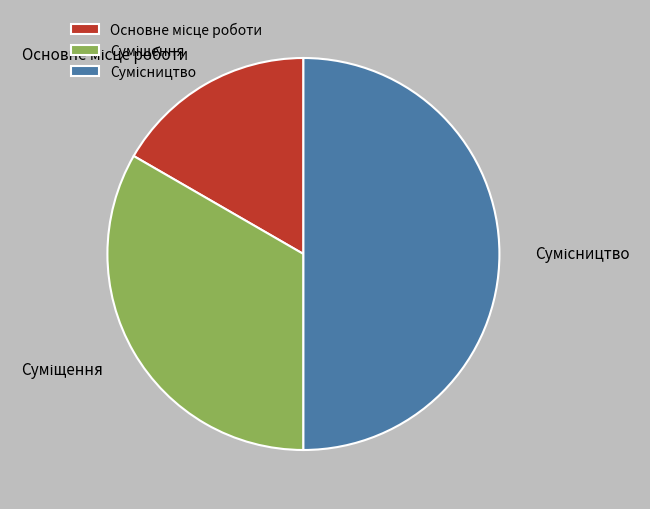

How many slices are in this pie chart?

3